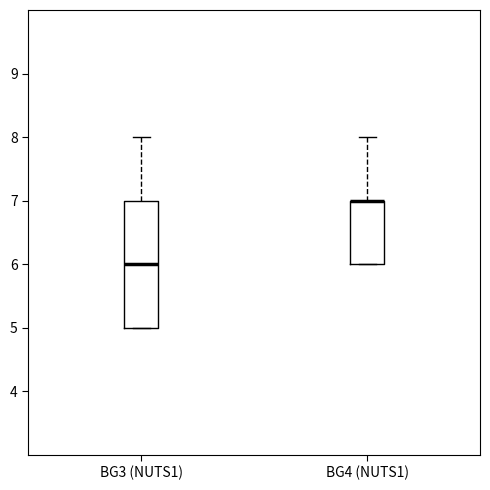

Comparing the boxes themselves (not the whiskers), which one is the tallest?

BG3 (NUTS1)